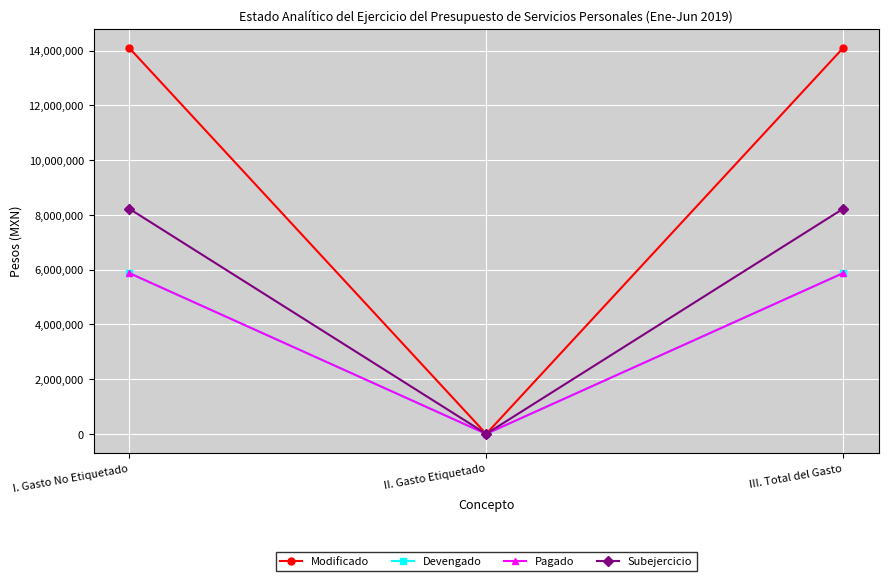

Where is Modificado nearest to the value 7048849?

I. Gasto No Etiquetado